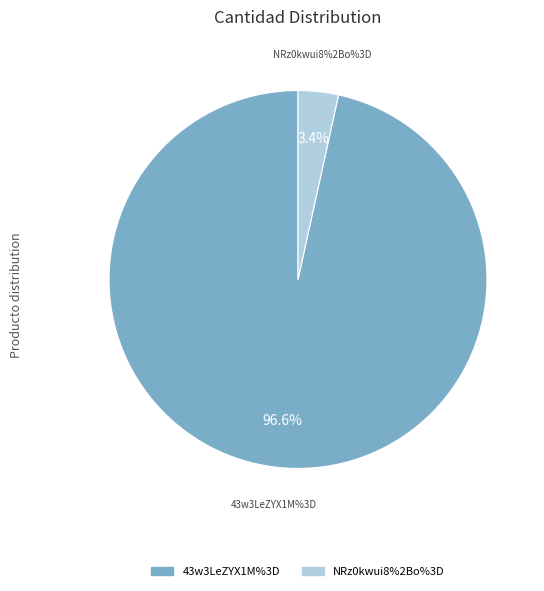

To the nearest percent, what portion does NRz0kwui8%2Bo%3D represent?

3%